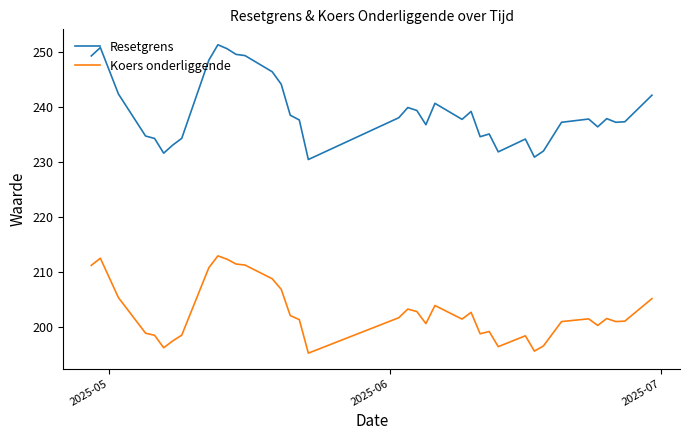

What is the greatest value displayed?

251.3